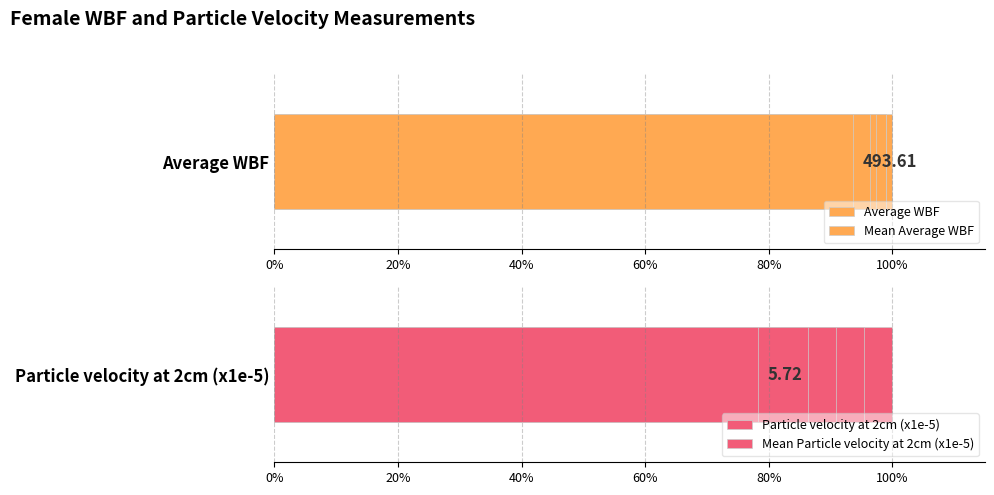

Is it true that Average WBF equals 139.5 at 14?

False